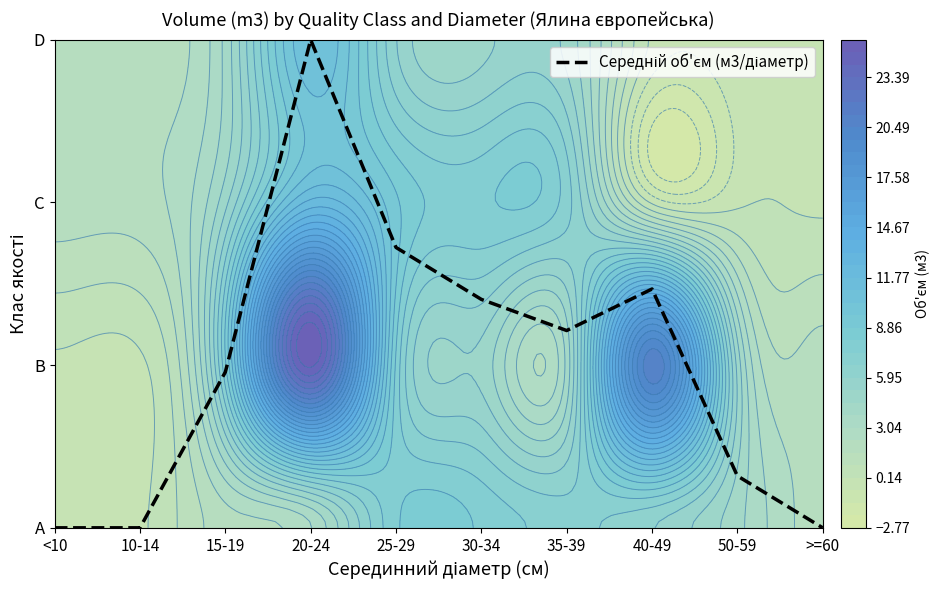

Count the number of categories in the chart.

10